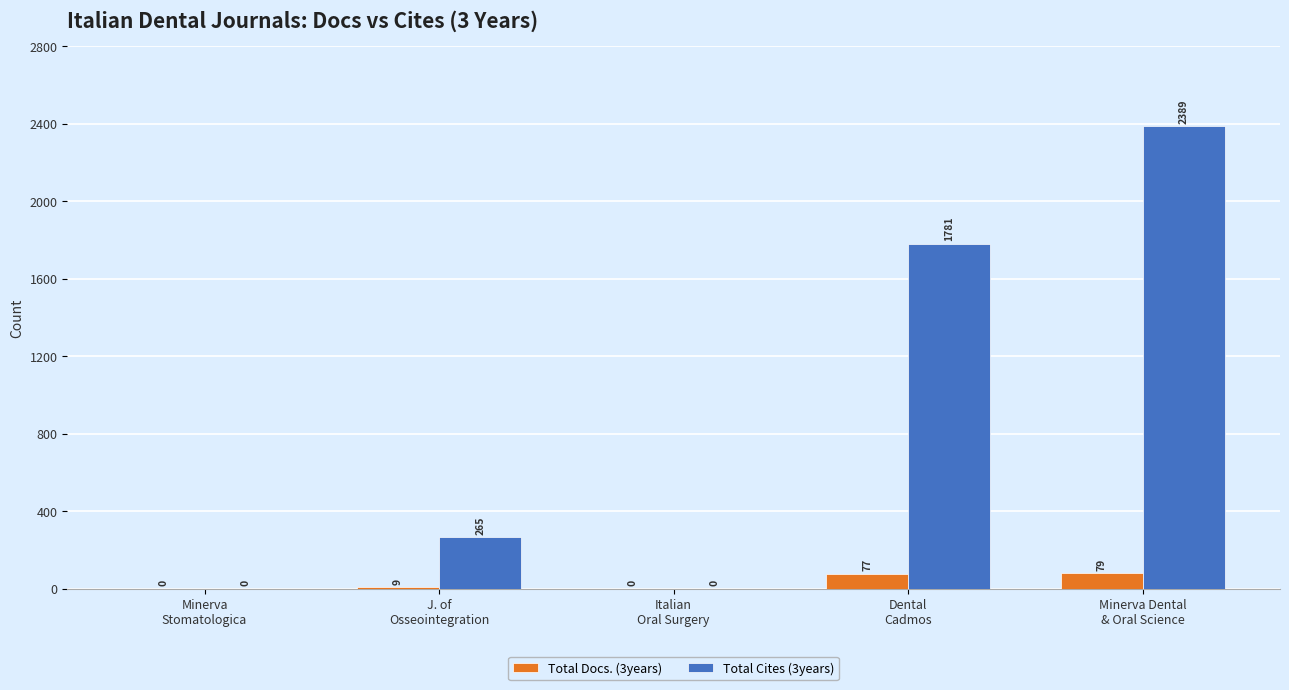

Reading right to left, list all the values displayed in this chart.

Total Docs. (3years): 79	77	0	9	0
Total Cites (3years): 2389	1781	0	265	0